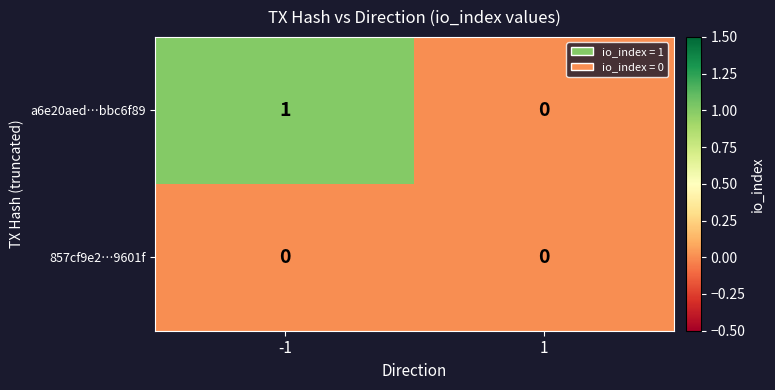

True or false: a6e20aed…bbc6f89 has a value of 2 at -1.

False